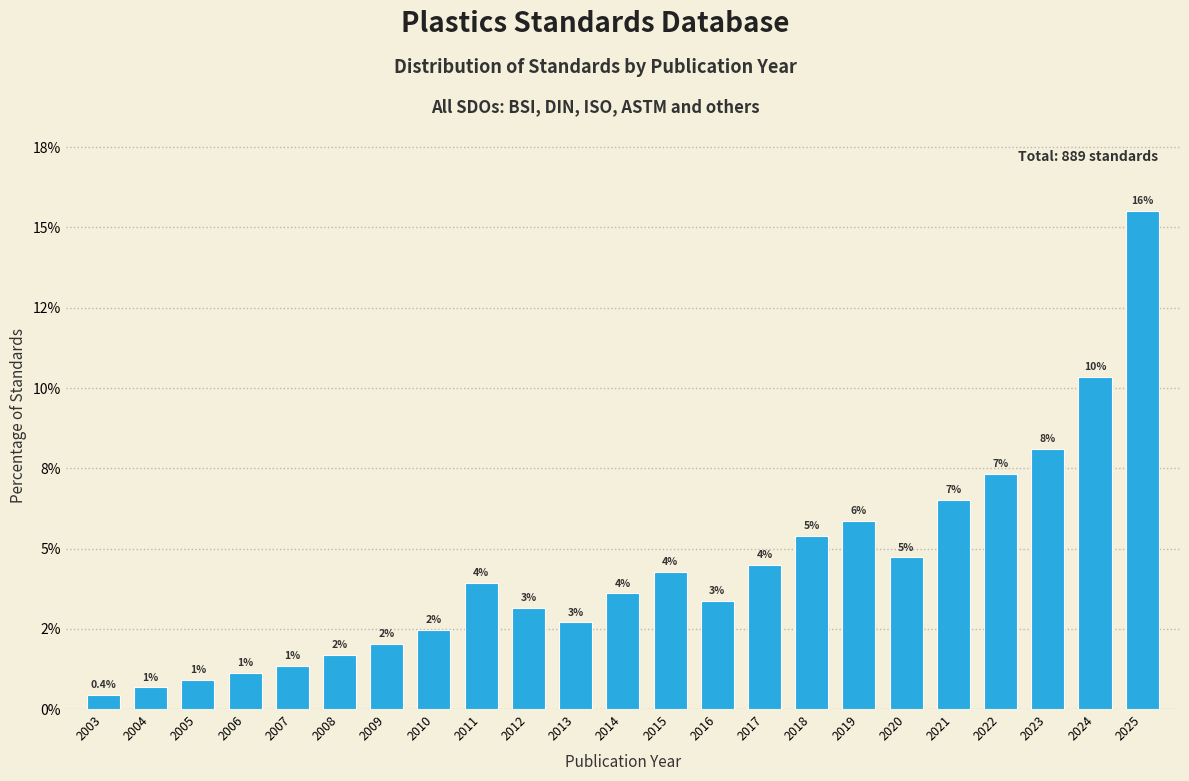

Does the chart contain any negative values?

No